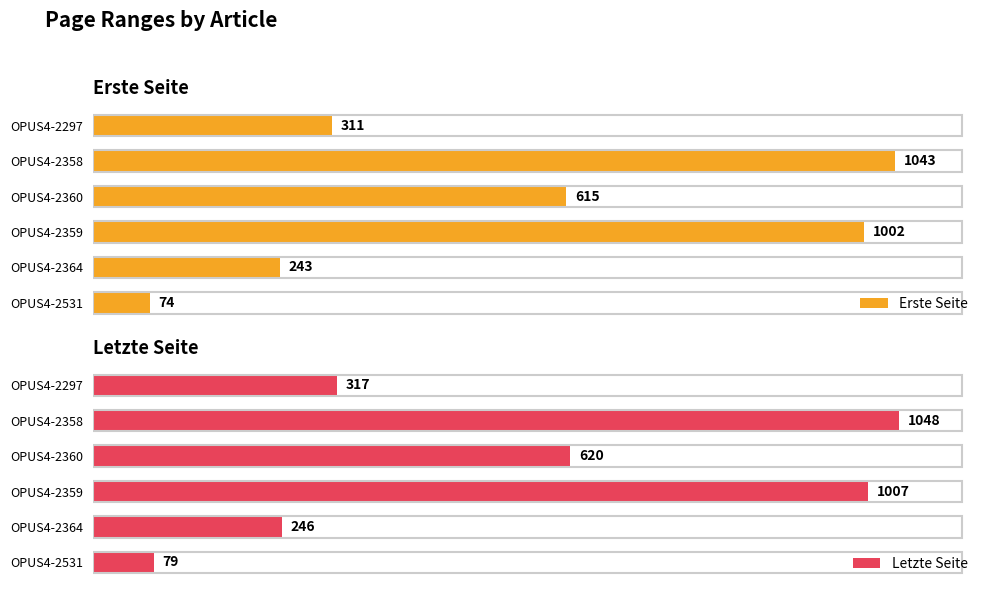

Does the chart contain stacked bars?

No